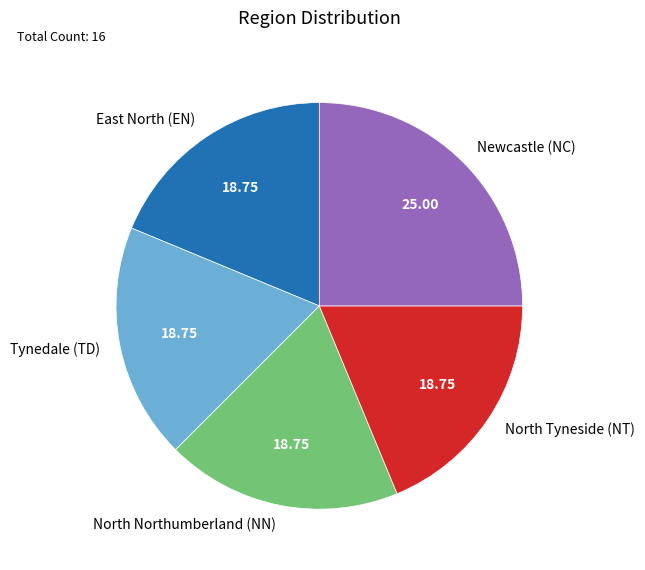

What is the largest slice in the pie chart?

Newcastle (NC)